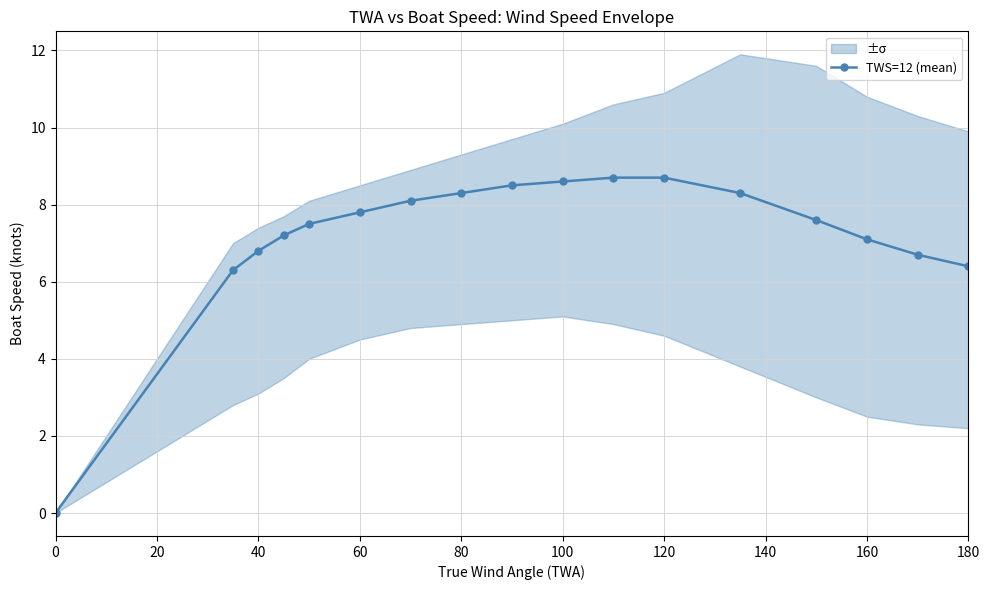

What is the difference between the maximum and second lowest values?

2.4